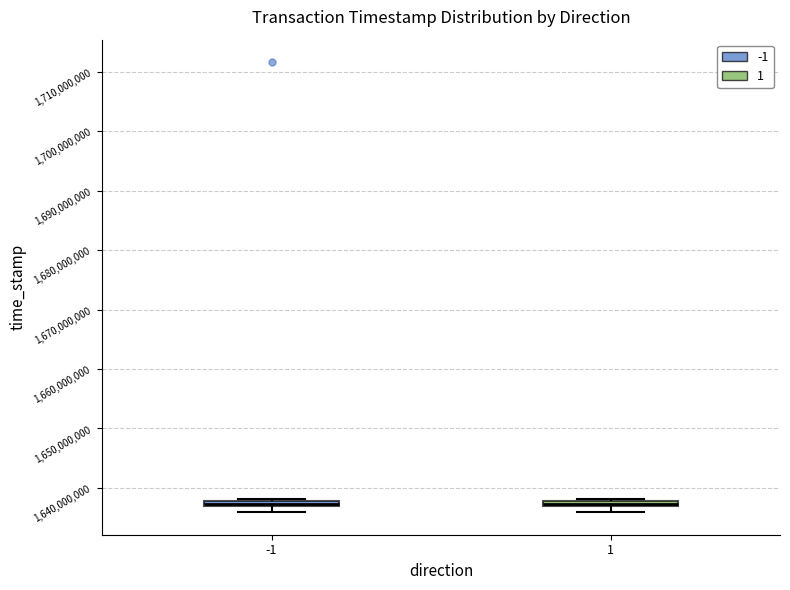

Where does the lower whisker of the box at x = -1 end on the y-axis? The values are not printed on the chart, so give them approximately, as read against the axis.

1636000000